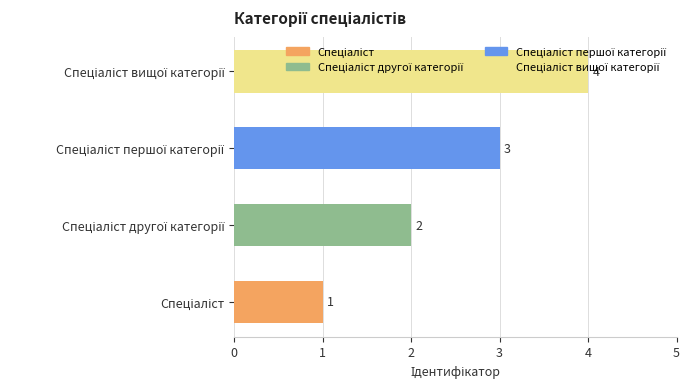

What is the greatest value displayed?

4